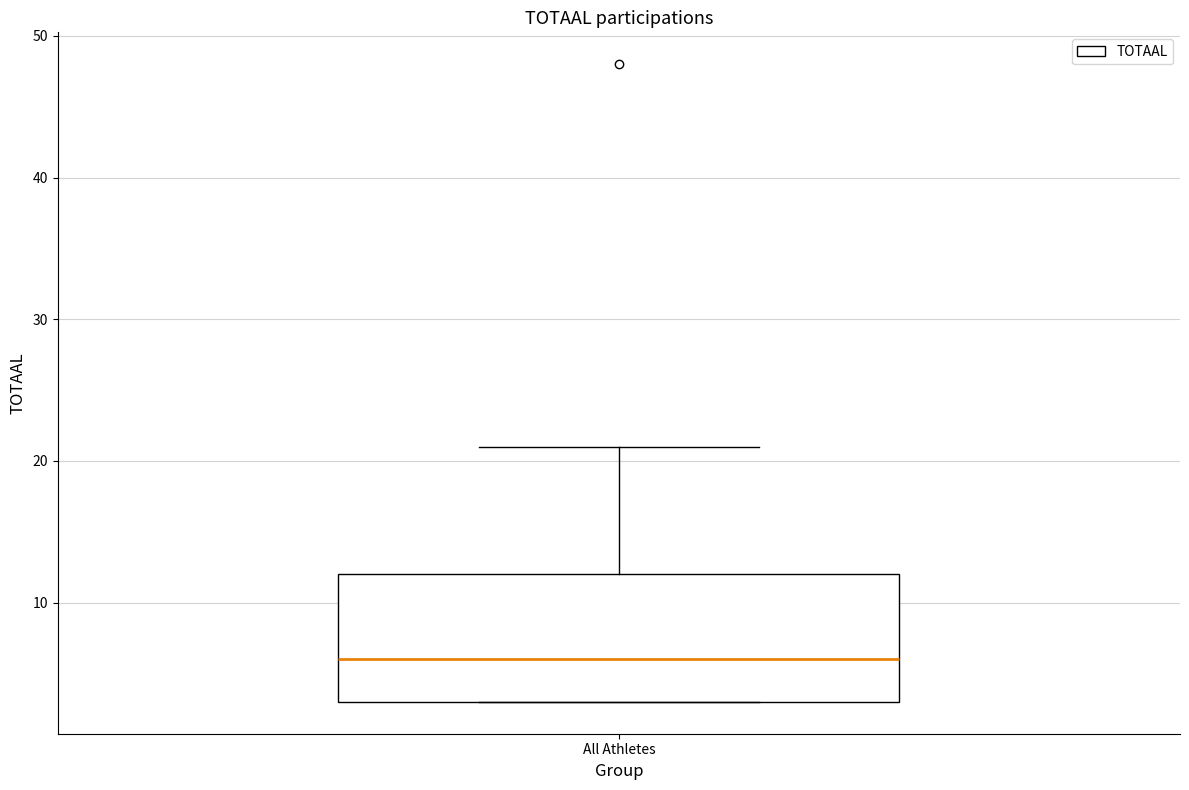

Transcribe this box plot: give where the median line is, the range the box spans, and where the two whiskers end, as read against the y-axis. The values are not printed on the chart, so give them approximately, as read against the axis.

median 6, box 3 to 12, whiskers 3 to 21